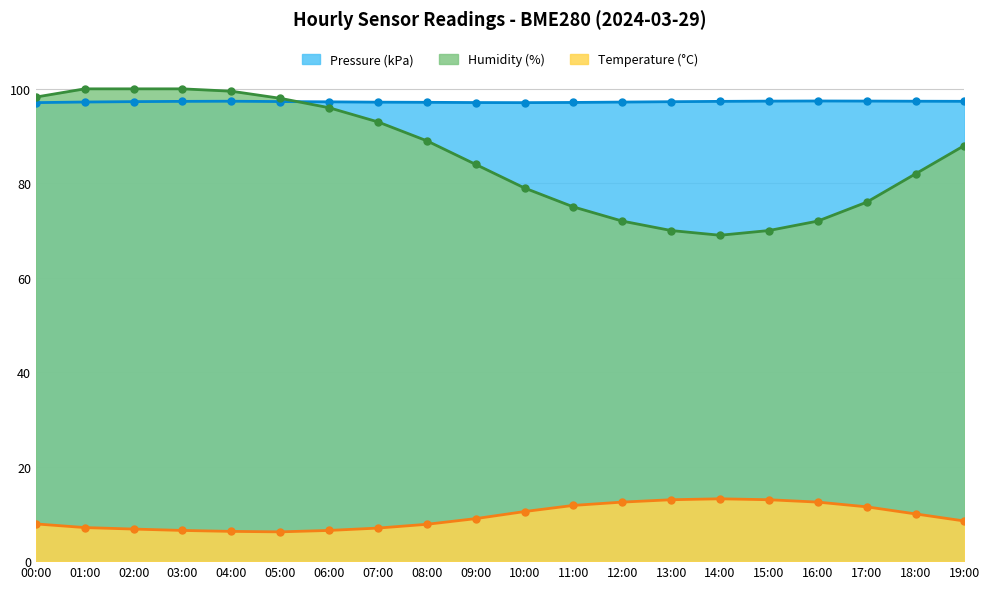

What is the approximate value of Temperature at 12:00?

12.5